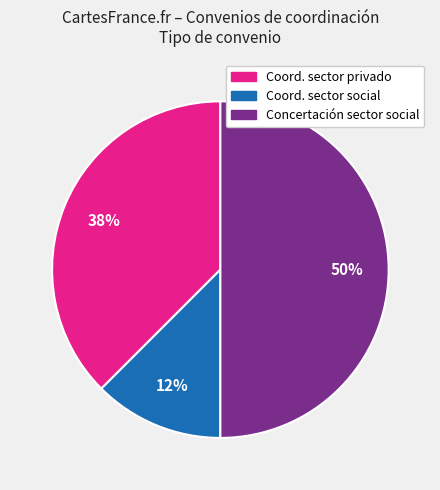

Does Coord. sector social represent more than half of the total?

No